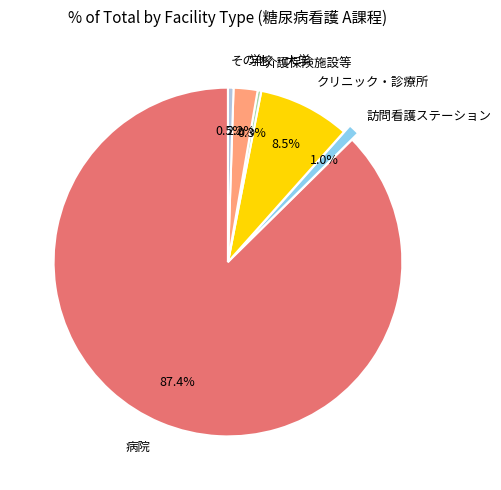

Is there a majority slice in this chart?

Yes